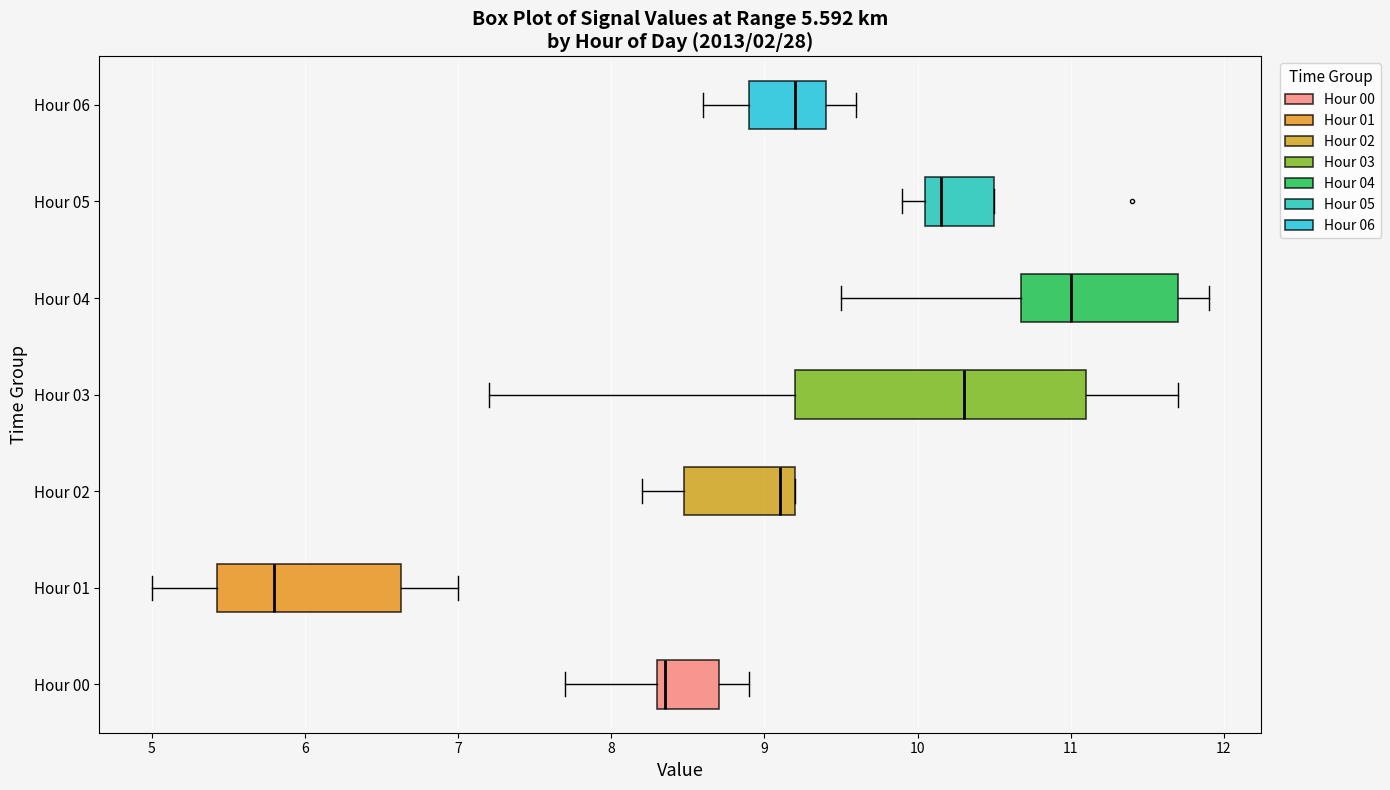

Which box has the furthest to the left median line?

Hour 01